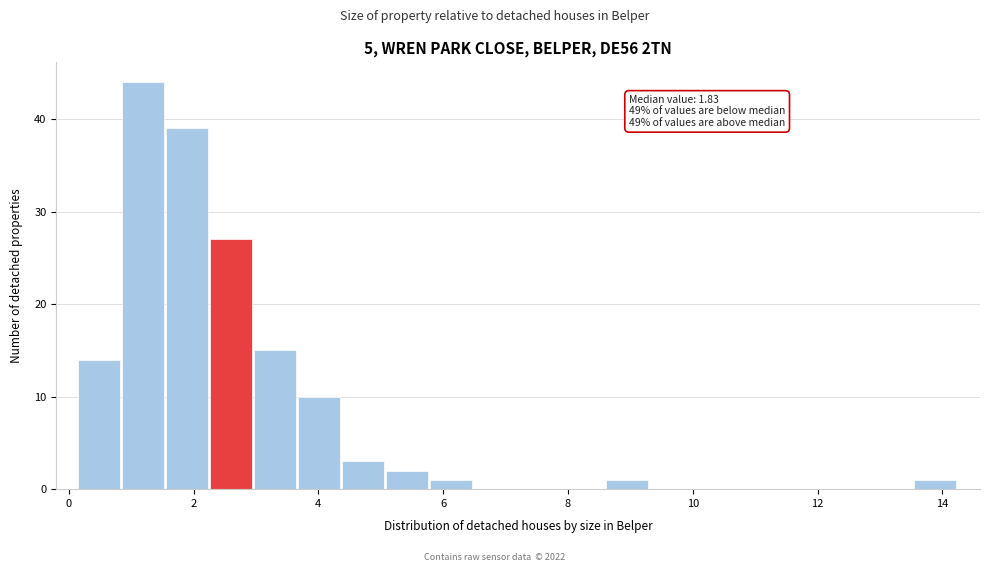

Around what value on the x-axis is the tallest bar? Give the approximate position of its centre, as read against the axis.

1.2